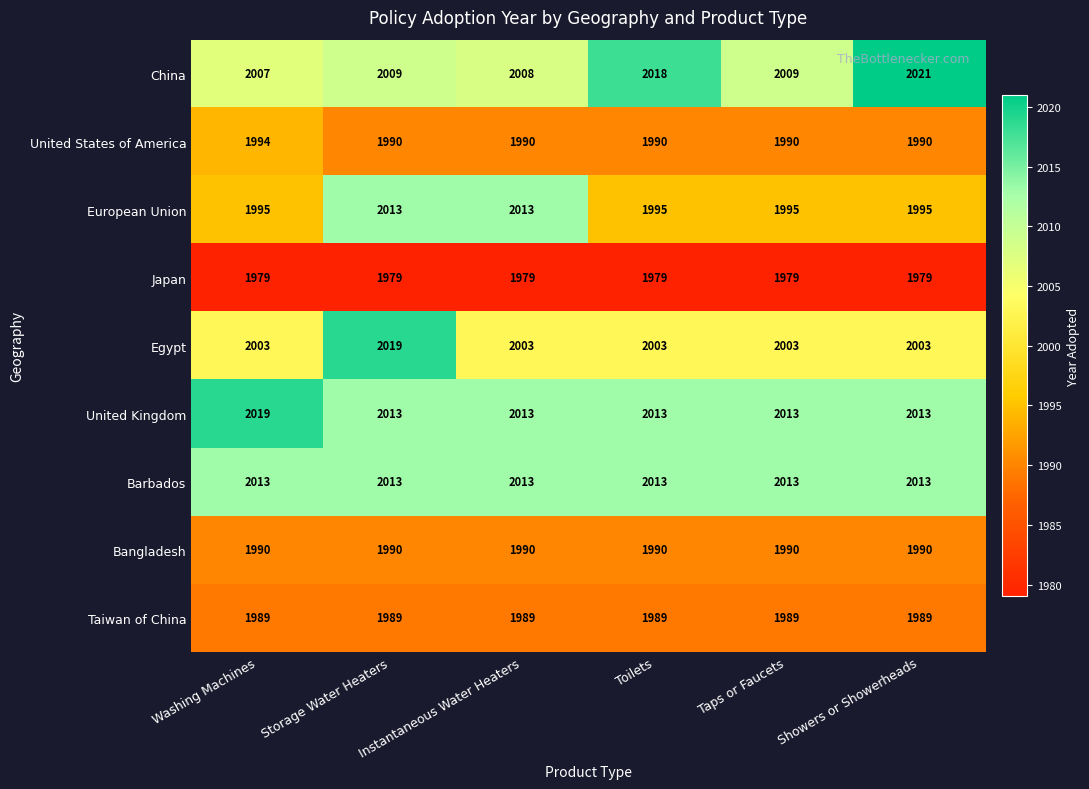

The value of Taiwan of China at Storage Water Heaters is 1989. True or false?

True